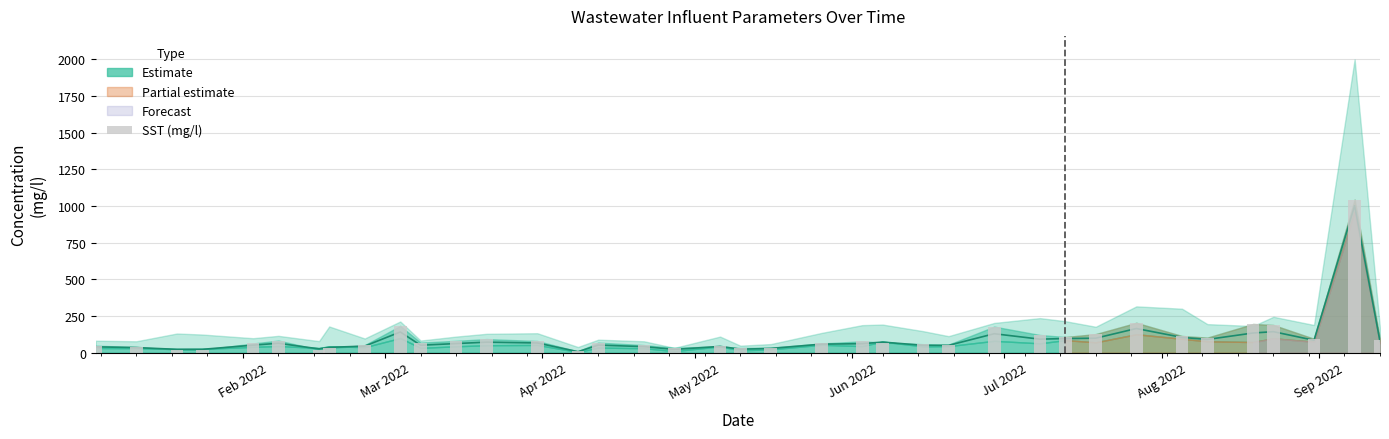

How many bars are there in total?

38